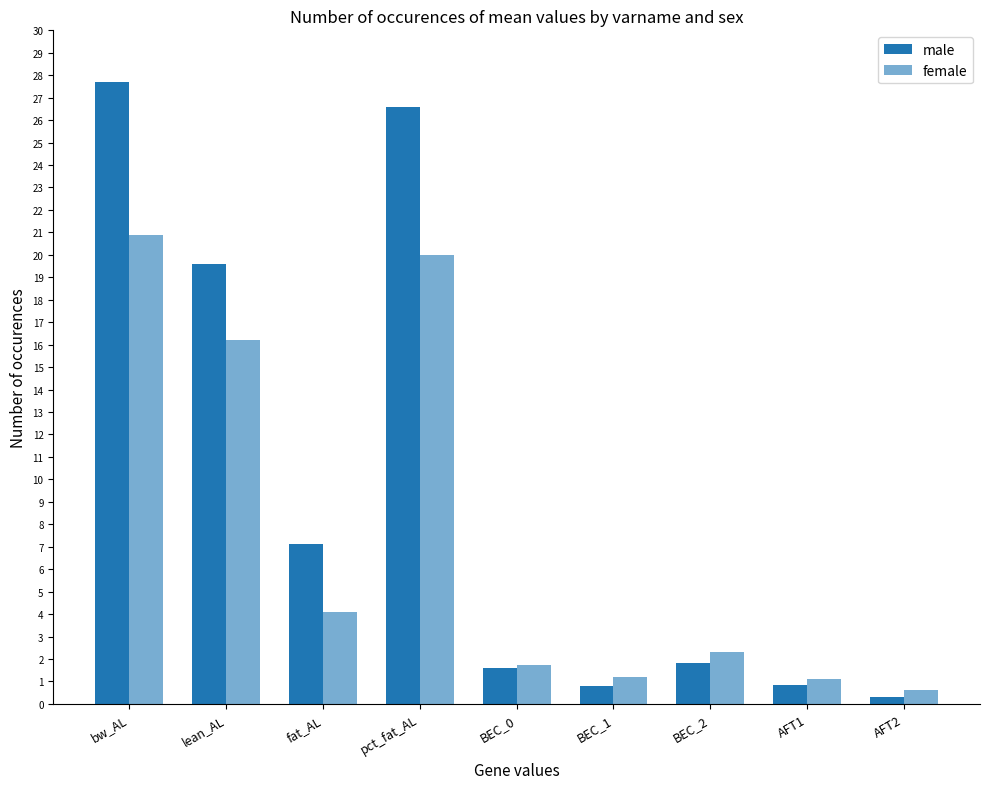

What is the value of the female bar at the 7th from the left?

2.3